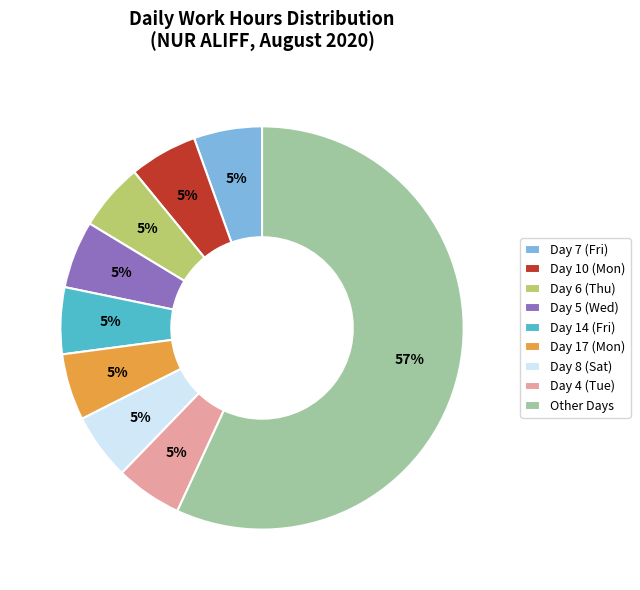

Is there a majority slice in this chart?

Yes